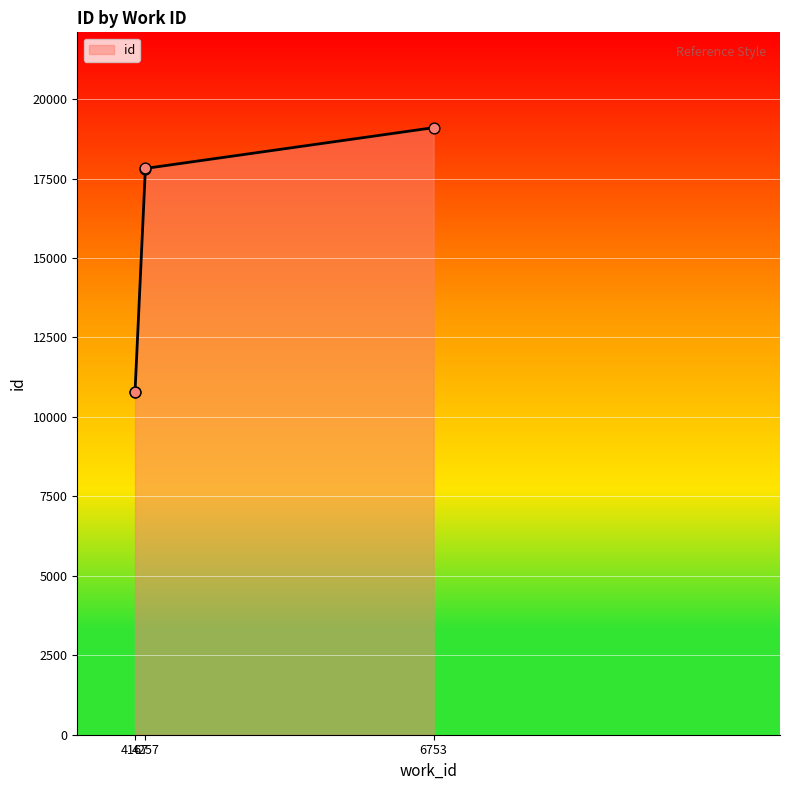

Between 4167 and 4257, which is larger?

4257